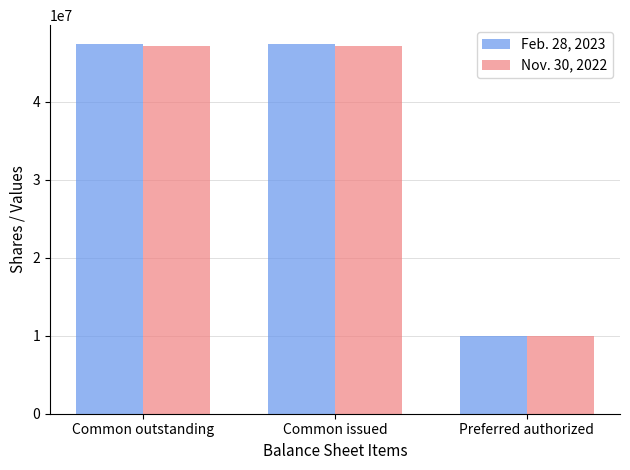

What is the greatest value displayed?

47444853